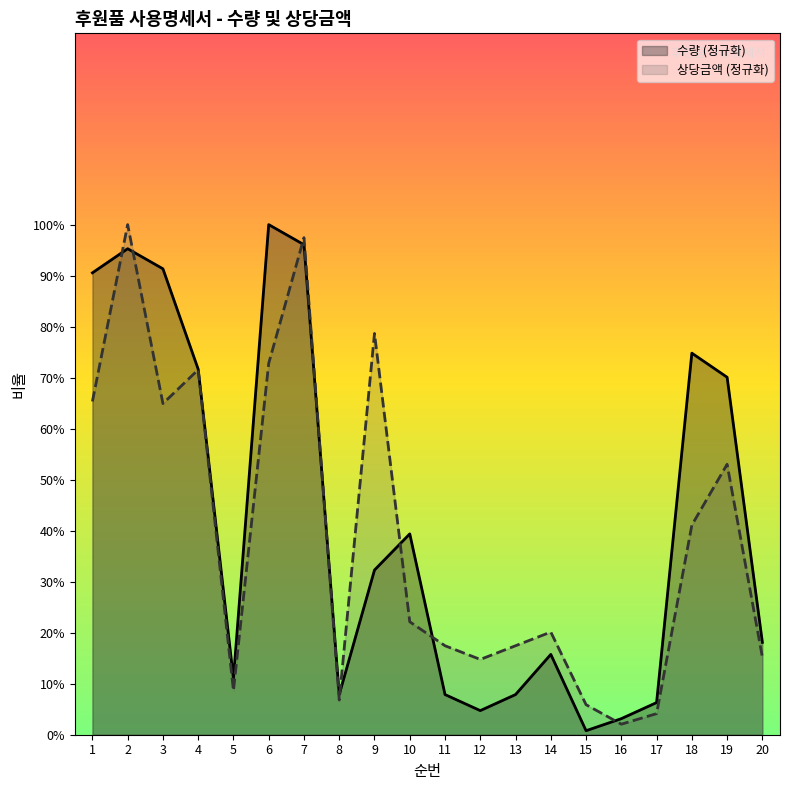

True or false: 상당금액 has a value of 36800.0 at 8.

True